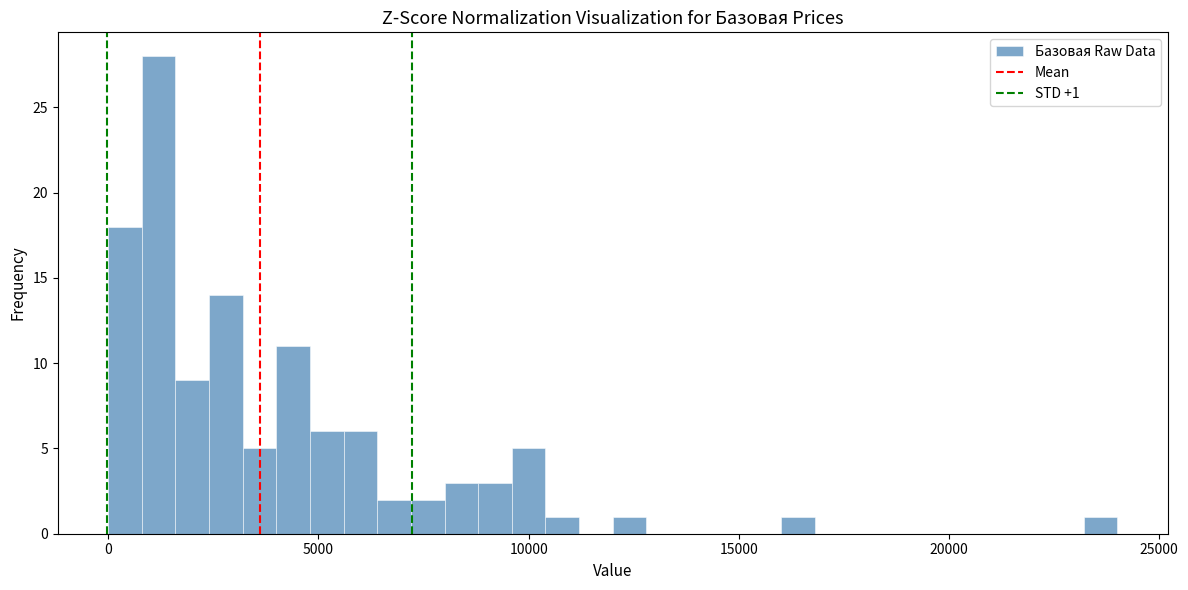

Around what value on the x-axis is the tallest bar? Give the approximate position of its centre, as read against the axis.

1000